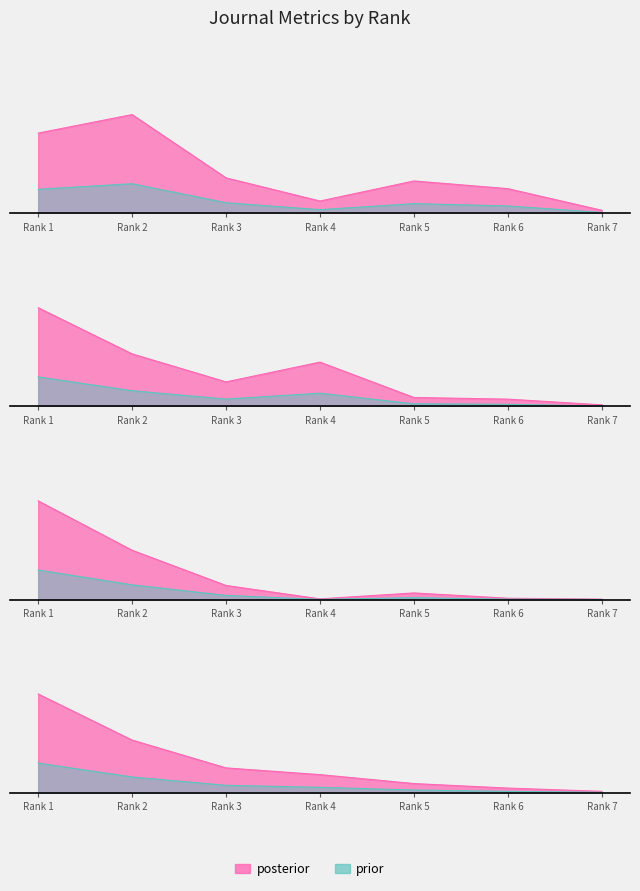

What is the value of the Total Docs. (3years) point at the 1st from the left?

779